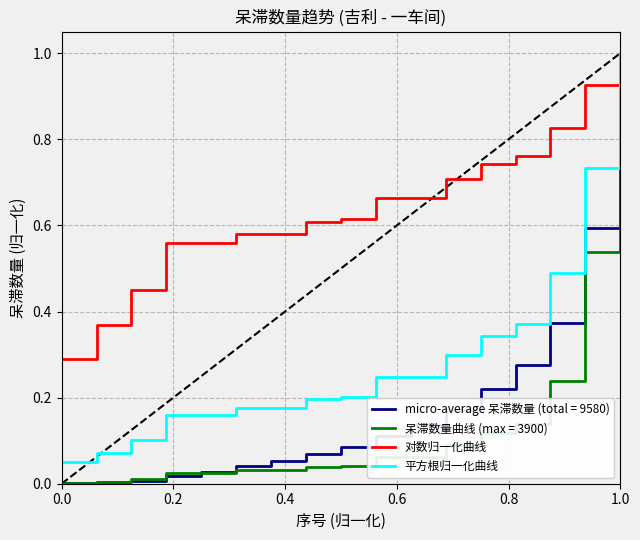

Is this an area chart (filled region under the line)?

No